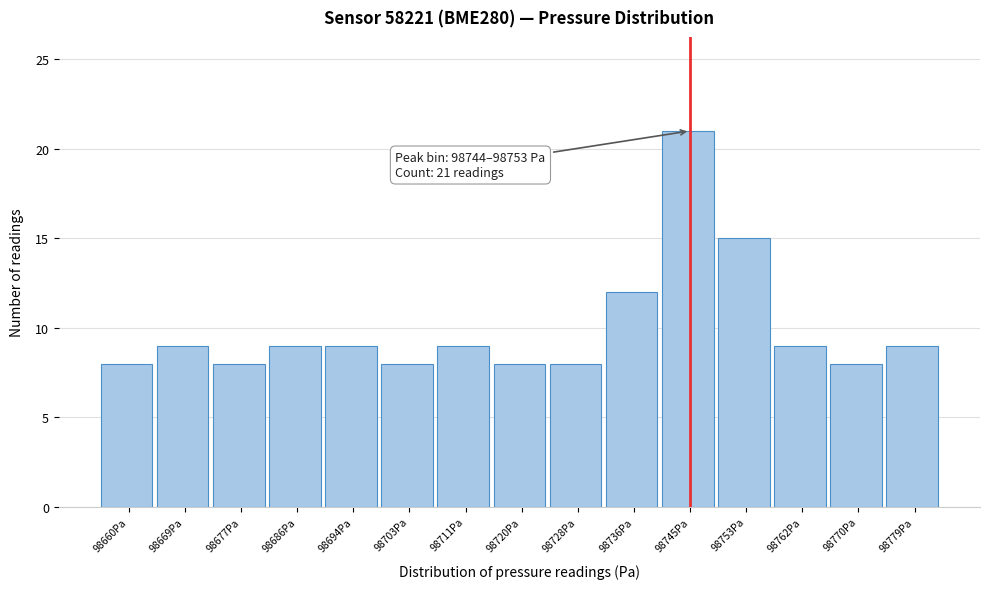

Reading left to right, extract all data points from this chart.

98660Pa=8	98669Pa=9	98677Pa=8	98686Pa=9	98694Pa=9	98703Pa=8	98711Pa=9	98720Pa=8	98728Pa=8	98736Pa=12	98745Pa=21	98753Pa=15	98762Pa=9	98770Pa=8	98779Pa=9